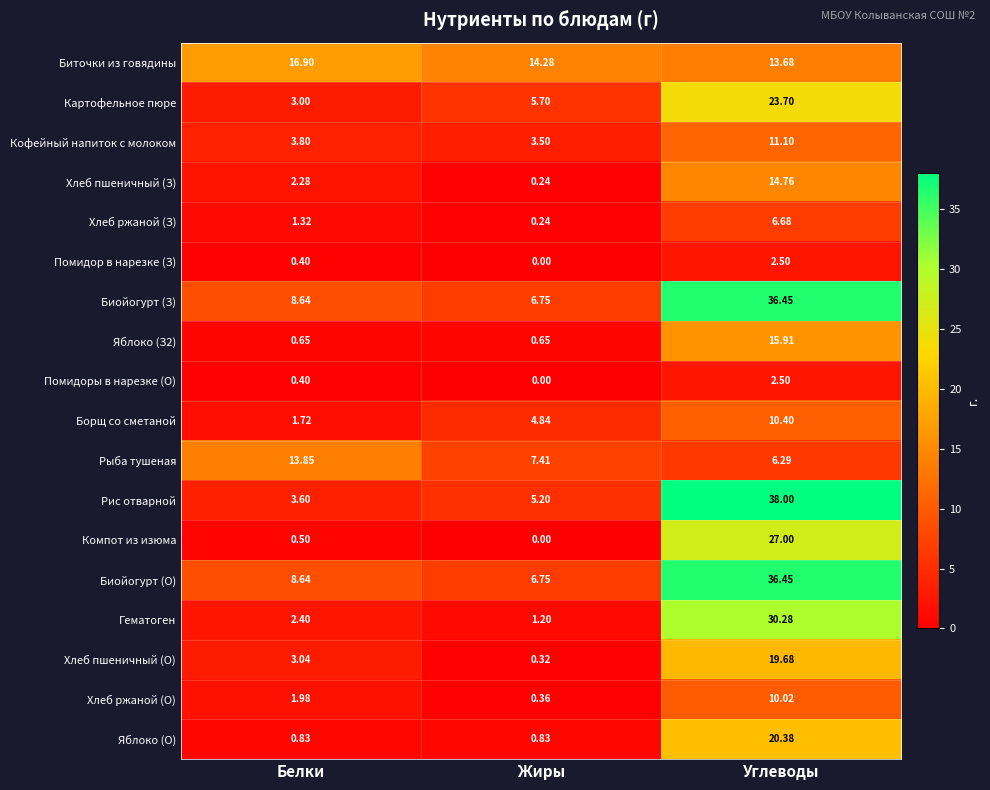

Is the value of Хлеб ржаной (О) at Углеводы greater than the value of Борщ со сметаной at Белки?

Yes